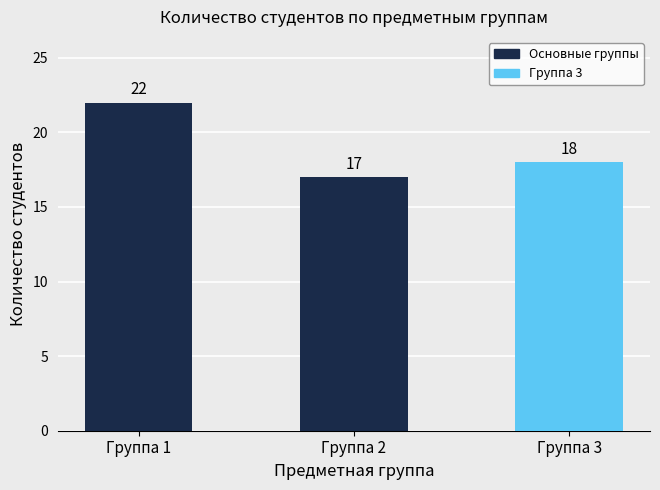

What is the greatest value displayed?

22